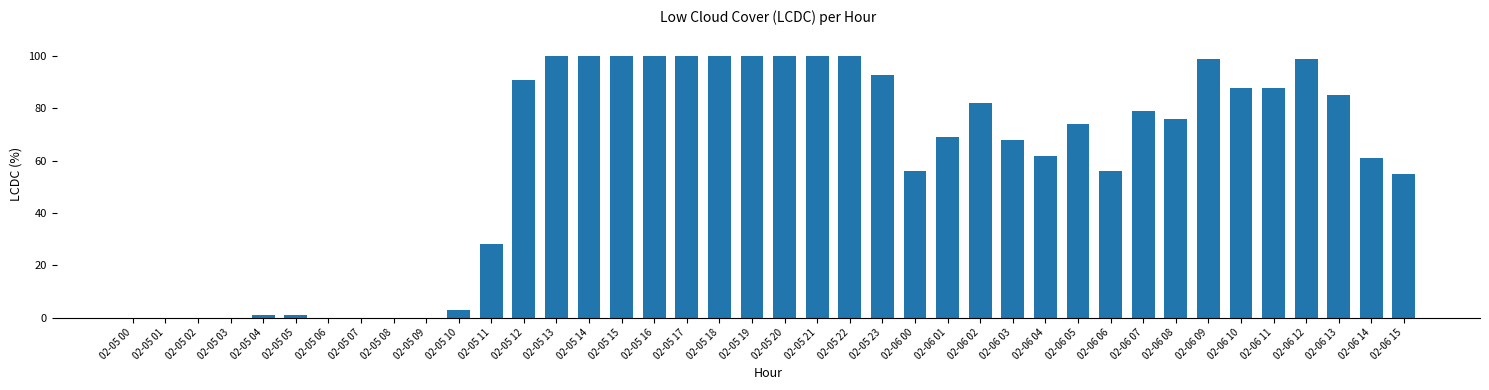

What is the maximum value shown in the chart?

100